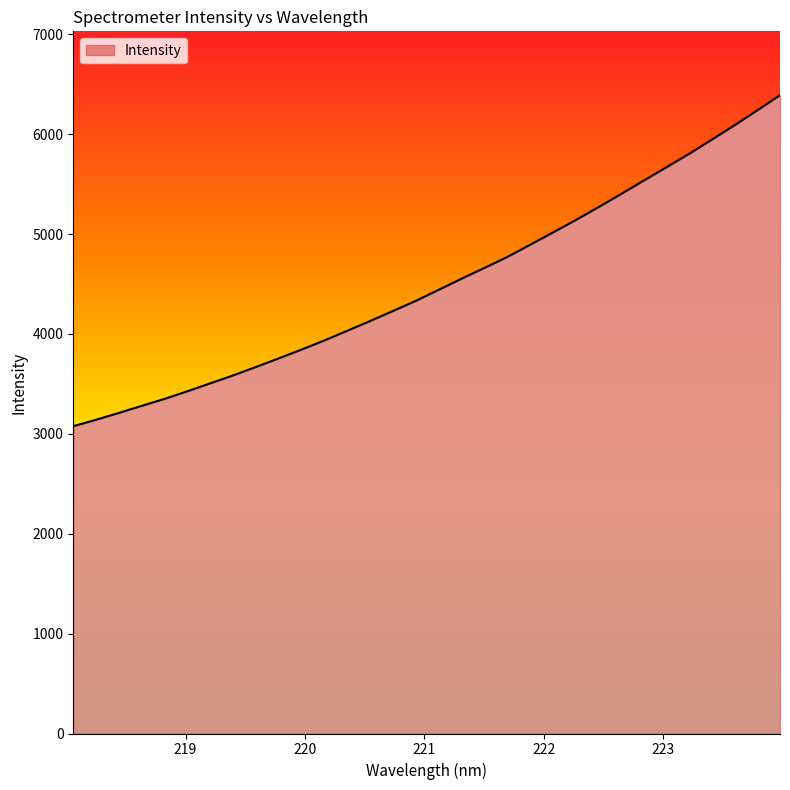

What is the maximum value shown in the chart?

6391.3